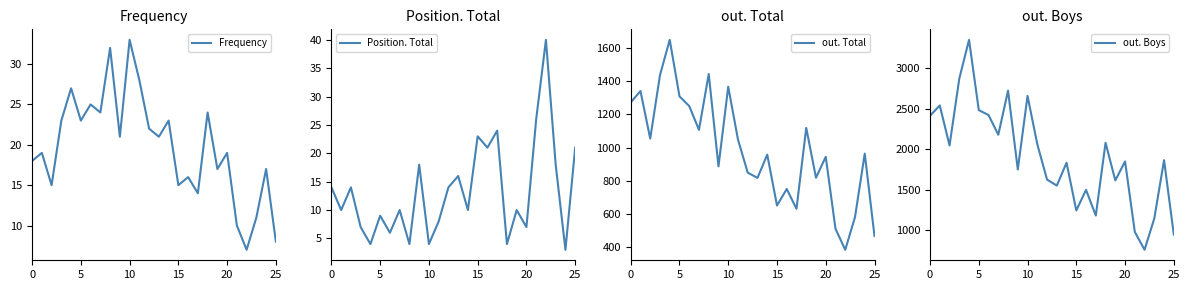

What is the highest value of the out. Total series?

1652